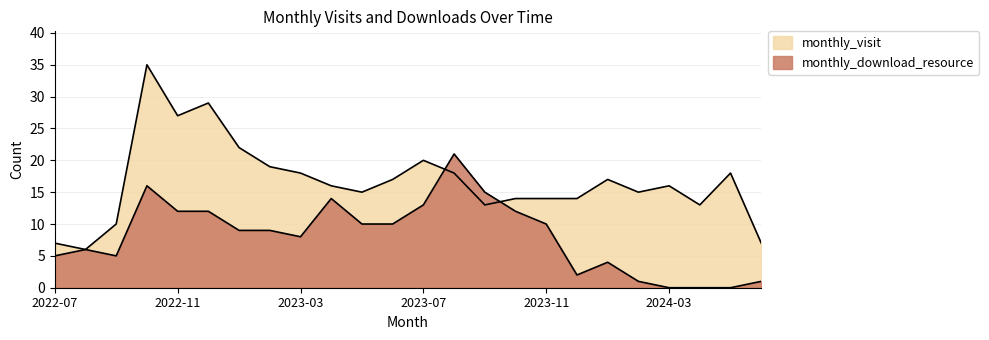

At how many categories does at least one series exceed 12?

20